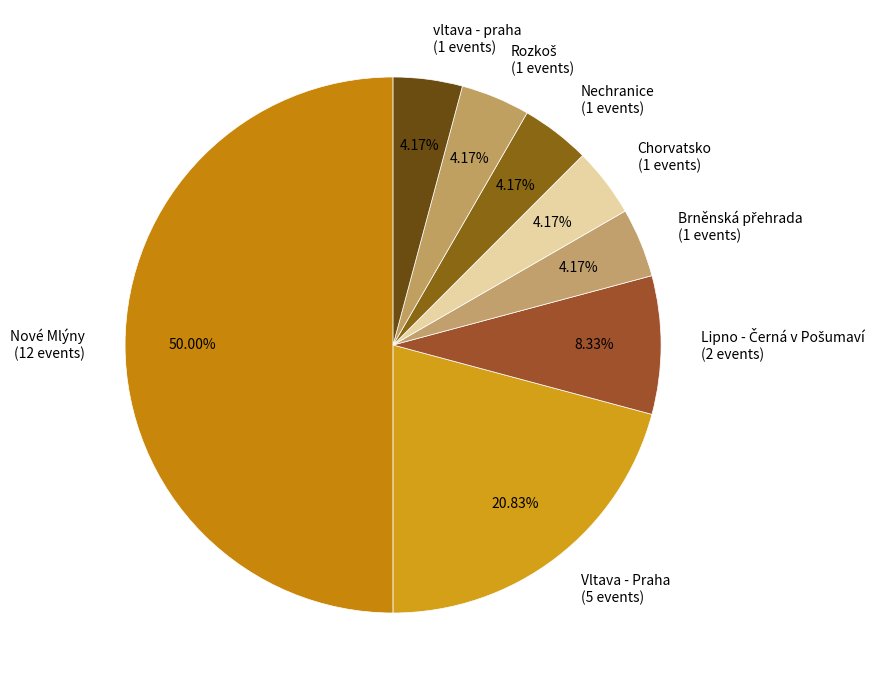

The Nechranice slice represents 4% of the pie. True or false?

True